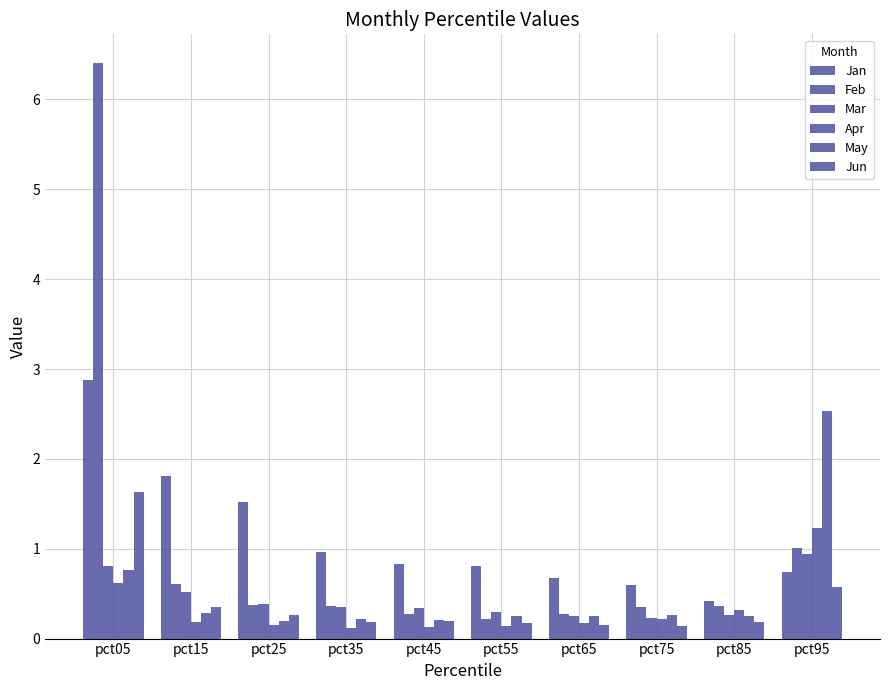

Are the bars horizontal?

No